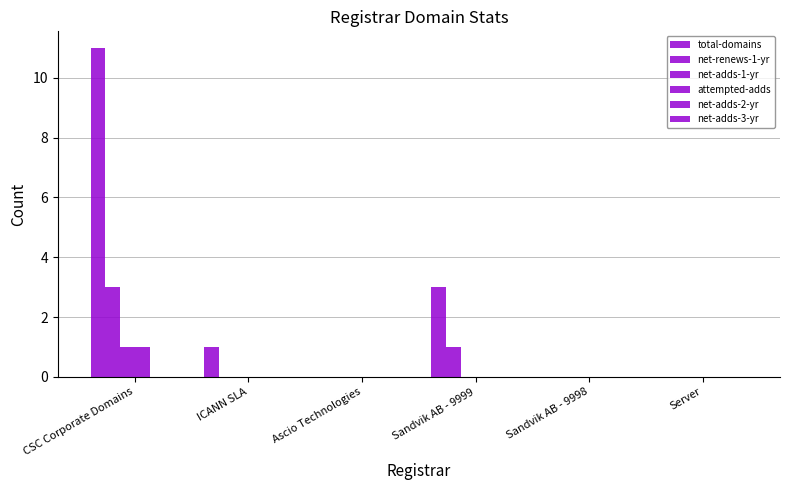

How many series are shown in this chart?

4